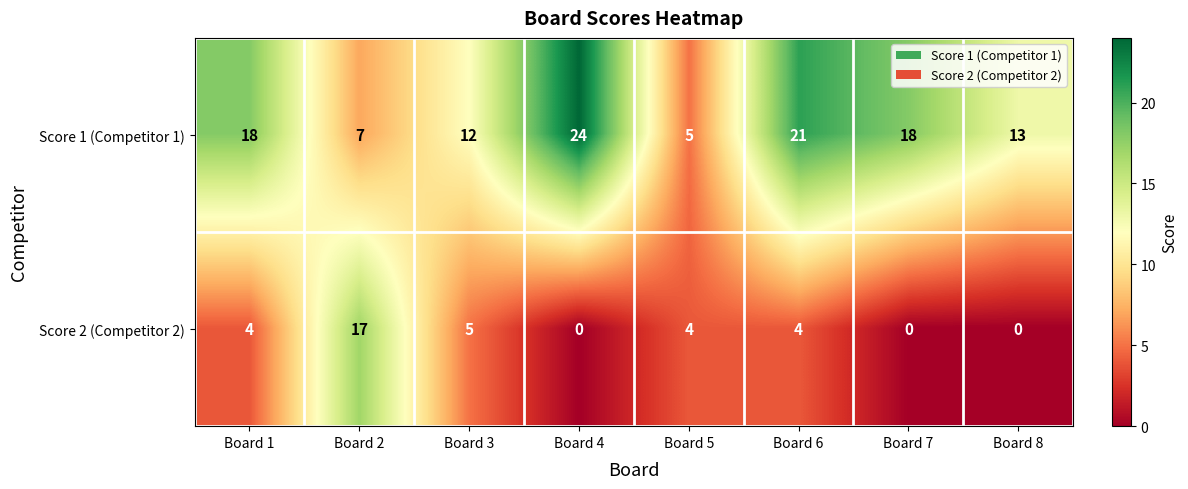

The value of Score 2 (Competitor 2) at Board 1 is 4. True or false?

True